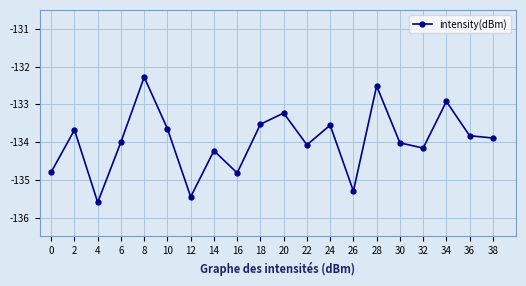

How many lines are shown in the chart?

1